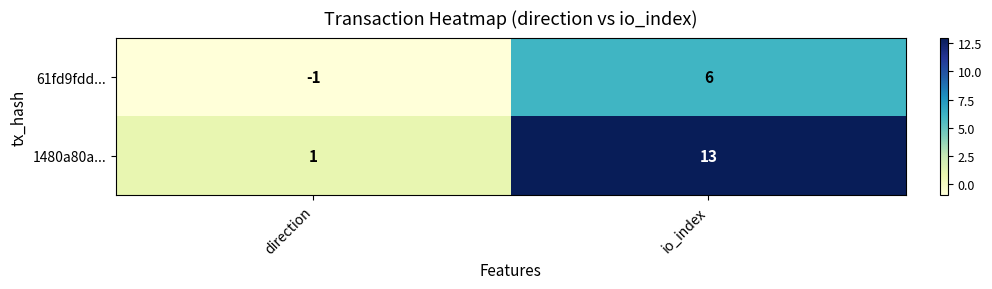

Which series has the largest total across all categories?

1480a80a...